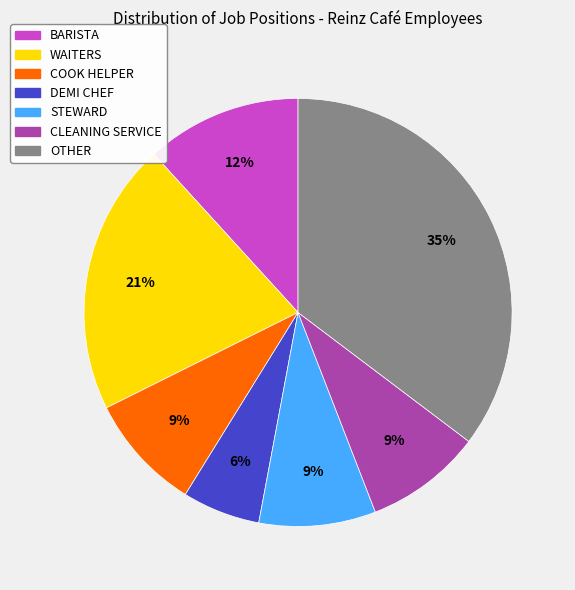

How many segments does this pie chart have?

7